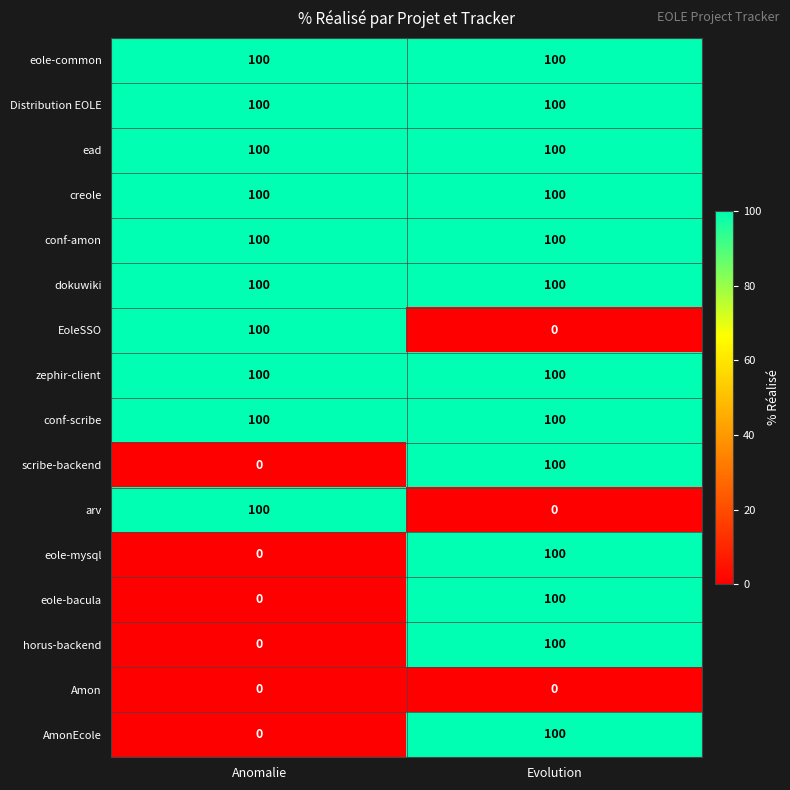

What is the total value across all series at Evolution?

1300